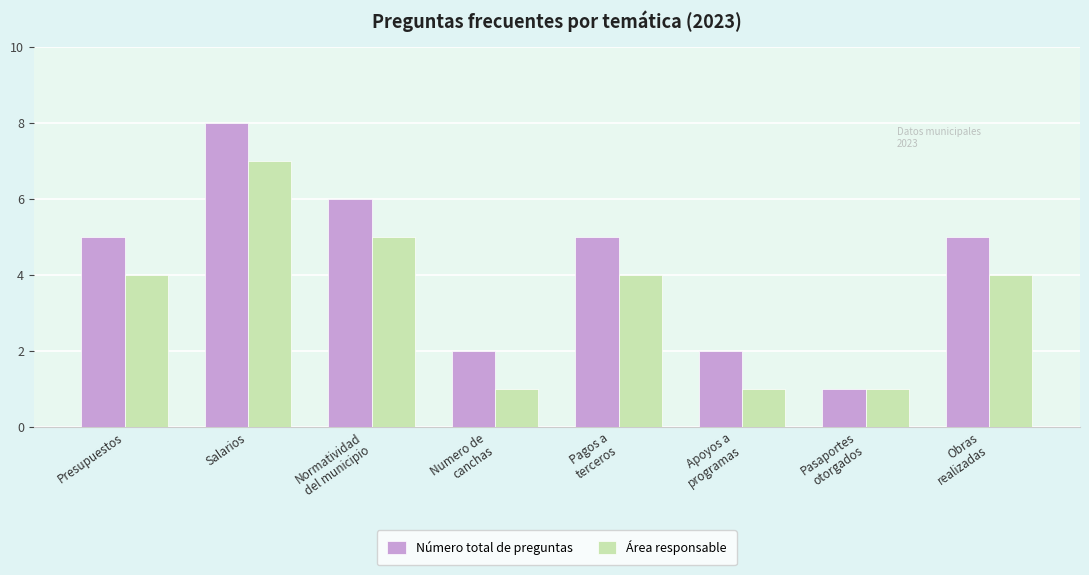

List the series in order of their overall mean, lowest first.

Área responsable, Número total de preguntas